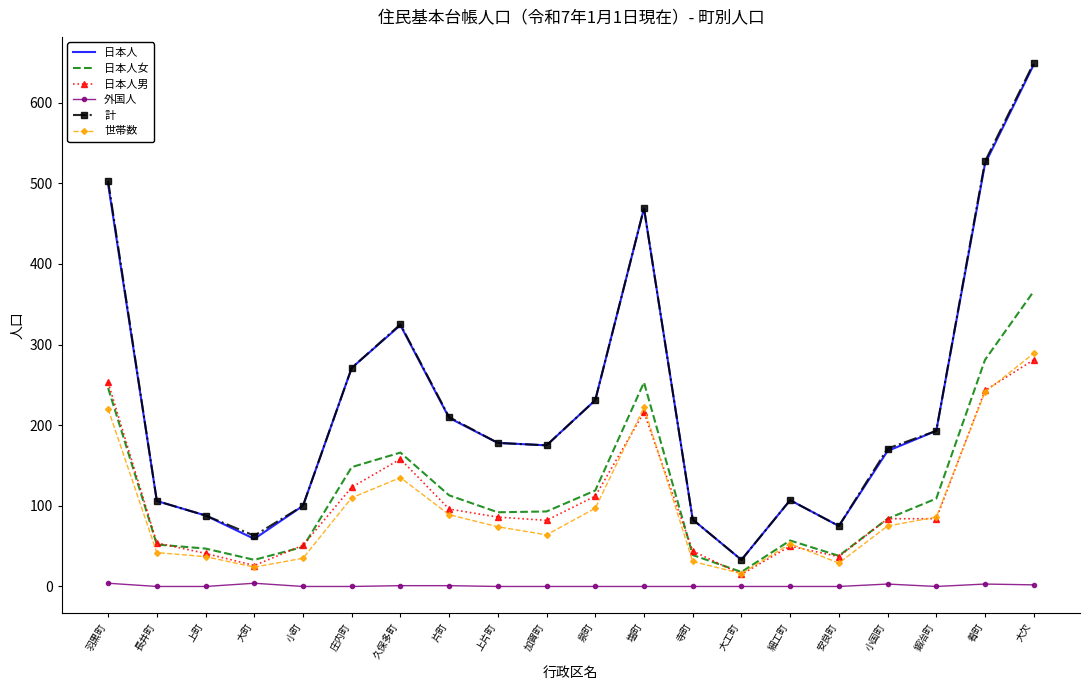

At how many categories does at least one series exceed 285?

5